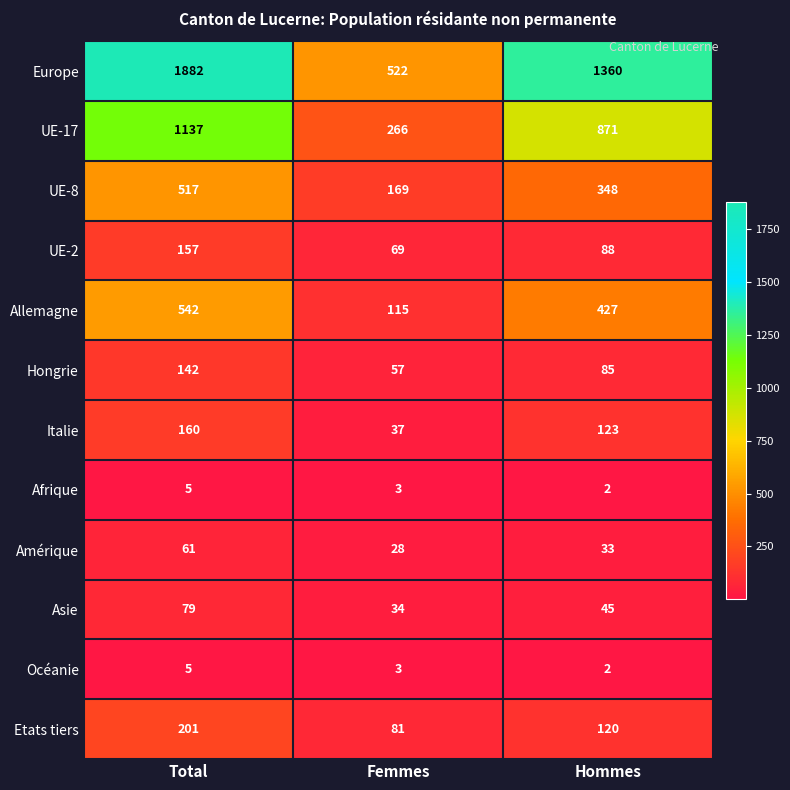

Count the number of data series in this chart.

12